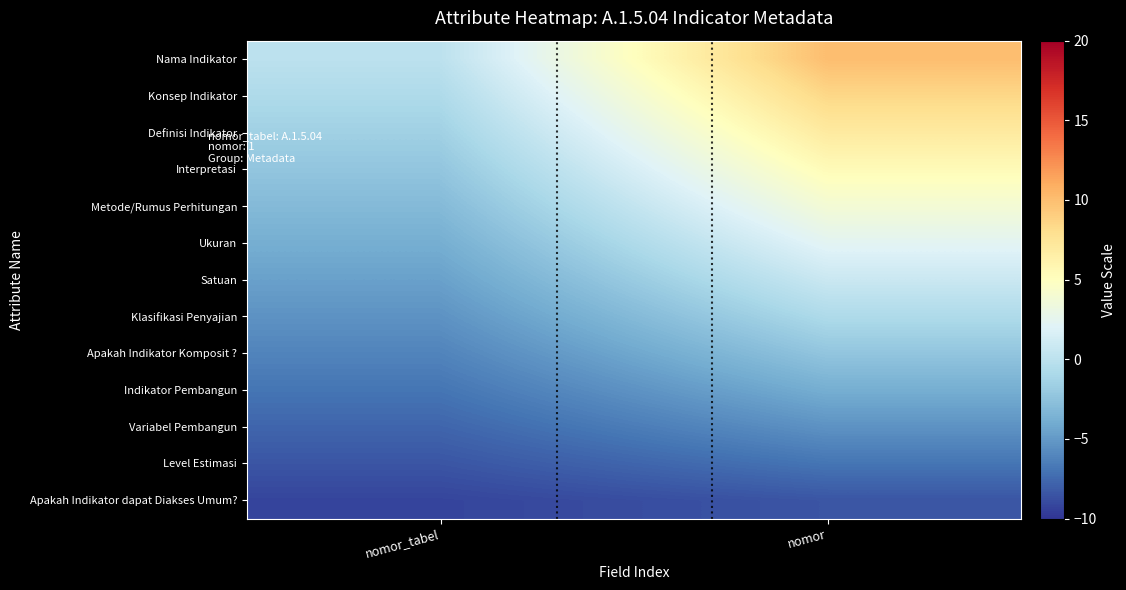

At which category is the sum across all series the highest?

nomor